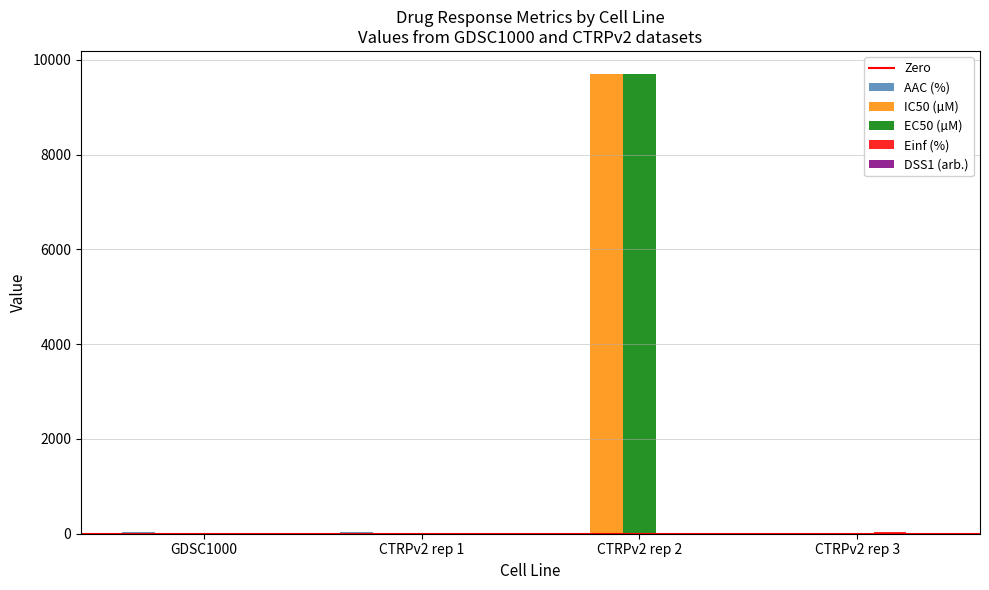

How many distinct data groups are displayed?

5